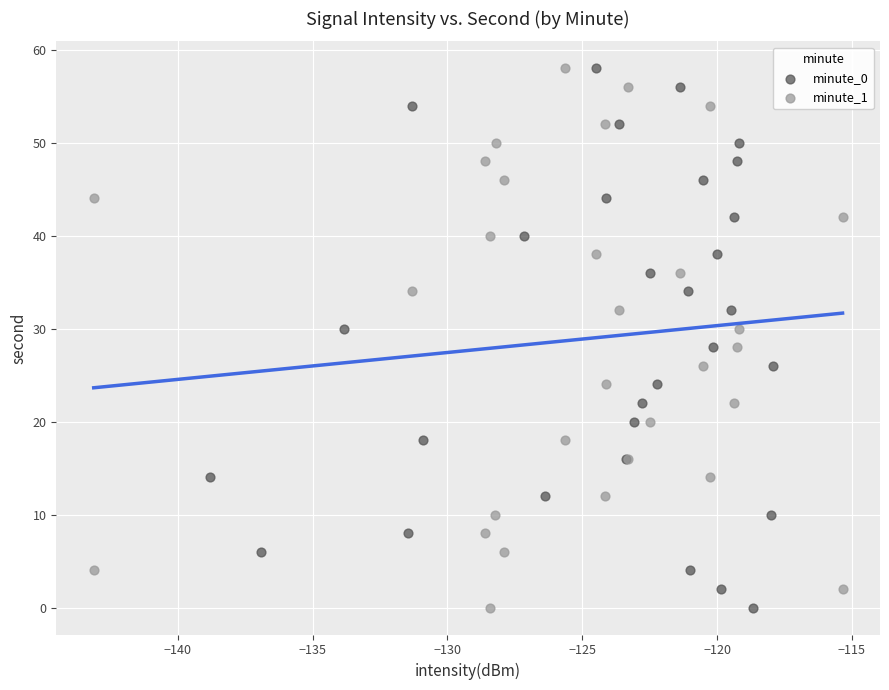

What are all the series names shown in the legend?

minute_0, minute_1